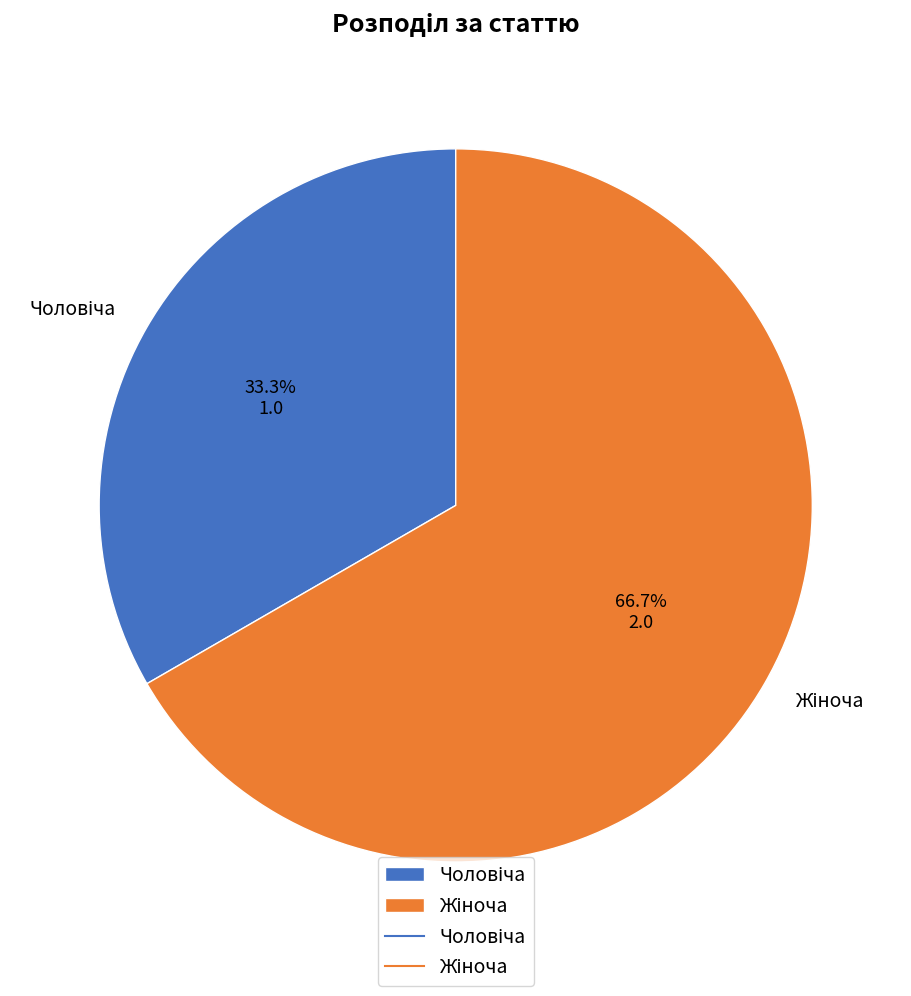

Is there any slice that represents more than half of the pie?

Yes